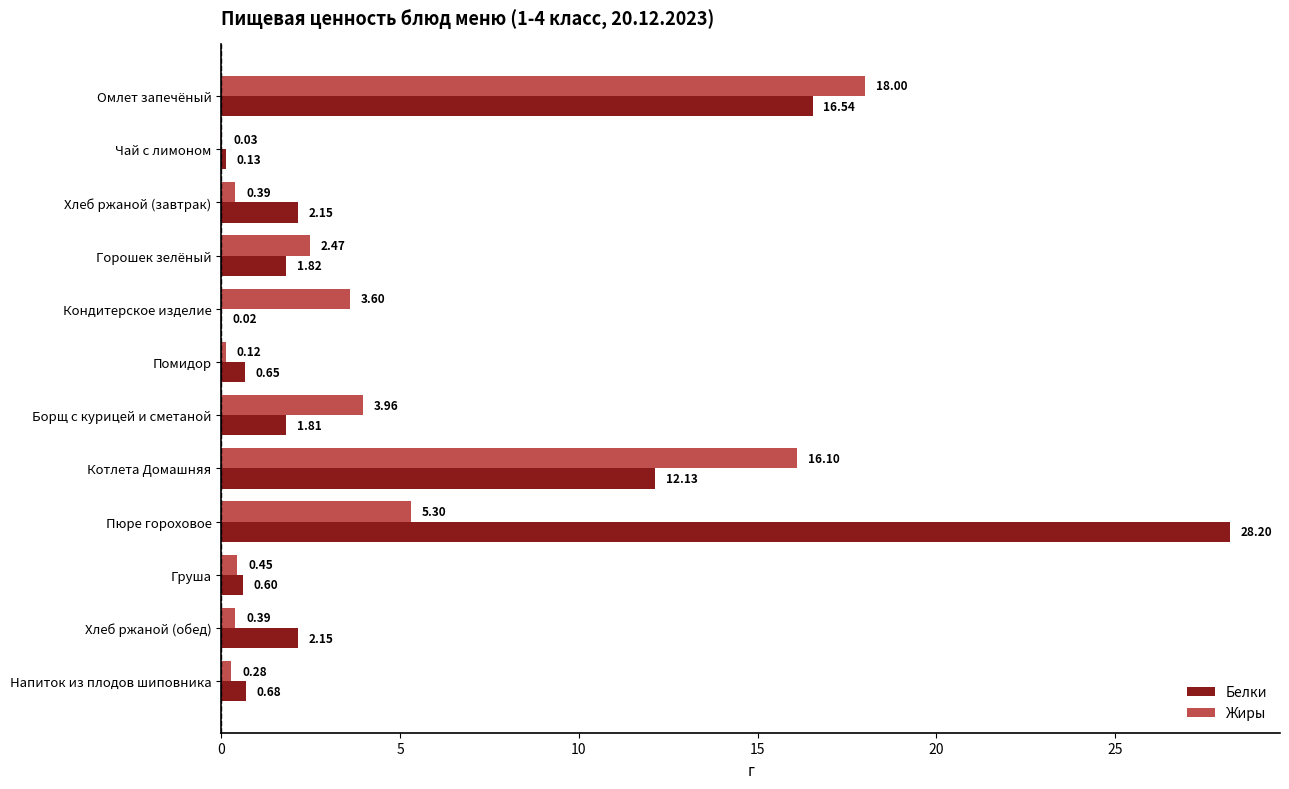

Which label corresponds to the largest value in the chart?

Пюре гороховое